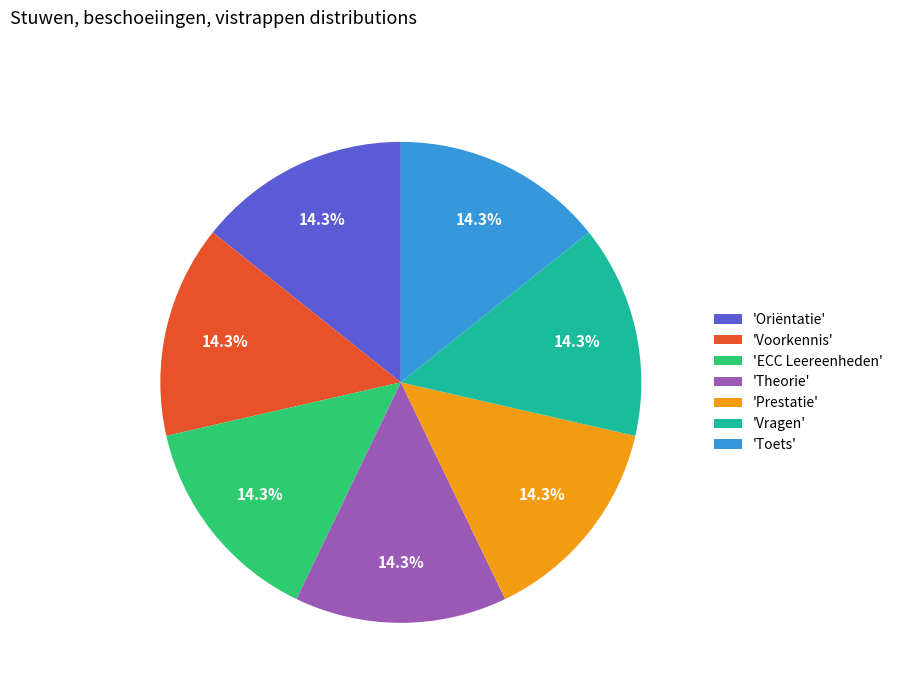

Combined, do 'Theorie' and 'Toets' account for over 50%?

No